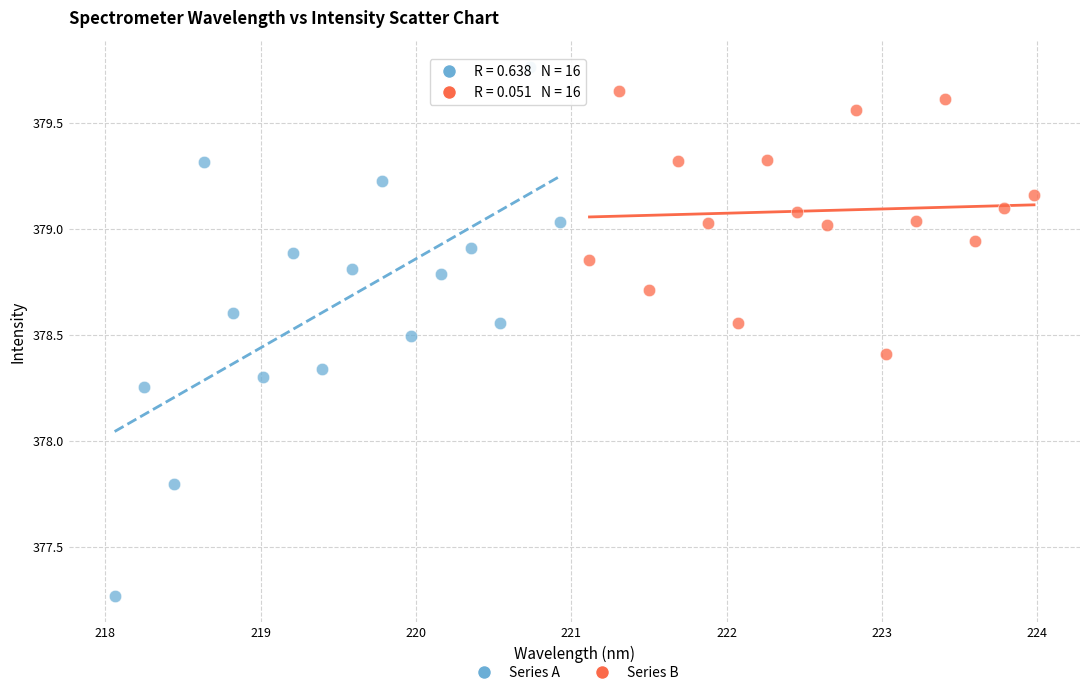

Which series contains the lowest Y value?

Series A